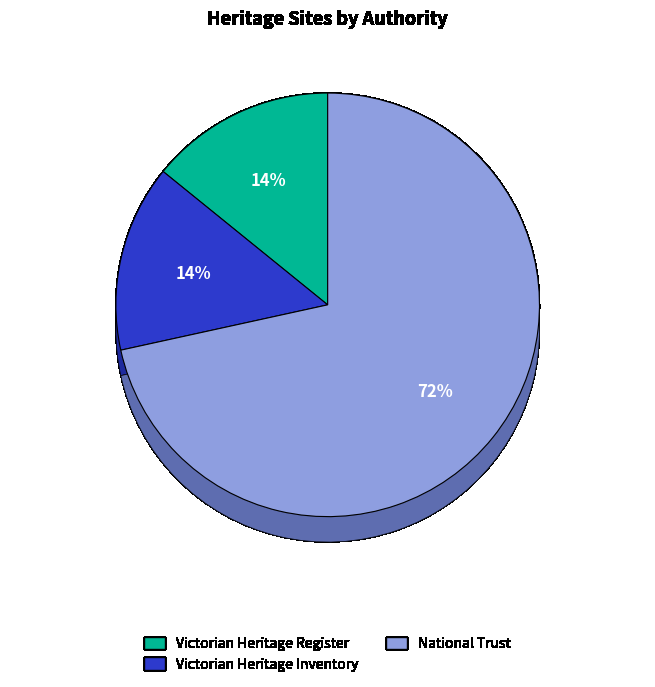

To the nearest percent, what is the combined percentage of CHINESE BRICK KILN & MARKET GARDEN SITE and CHINESE KILN & MARKET GARDEN?

28%